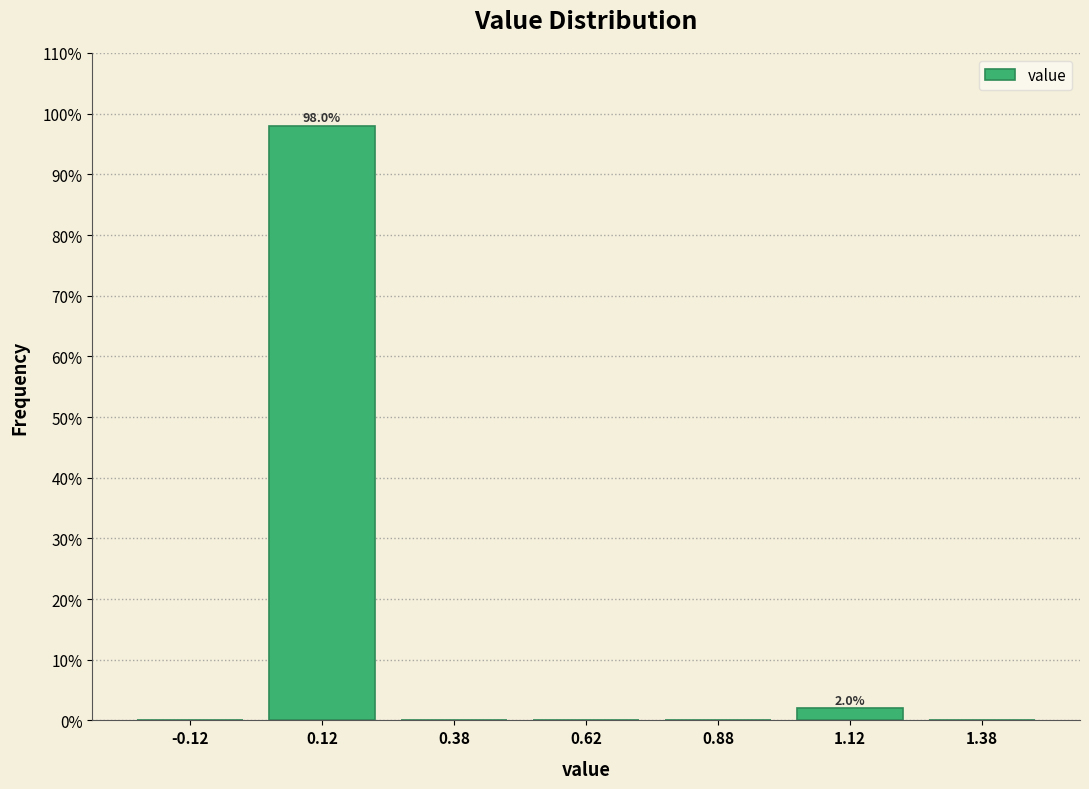

Which range on the x-axis has the tallest bar?

0.00 to 0.25